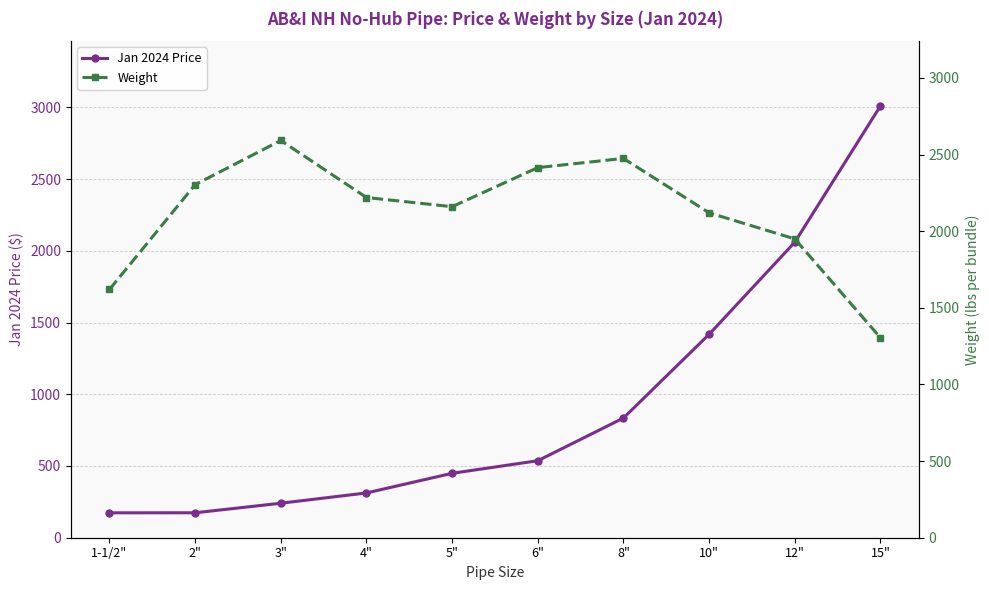

What is the difference between the maximum and minimum values in the Jan 2024 Price series?

2836.4